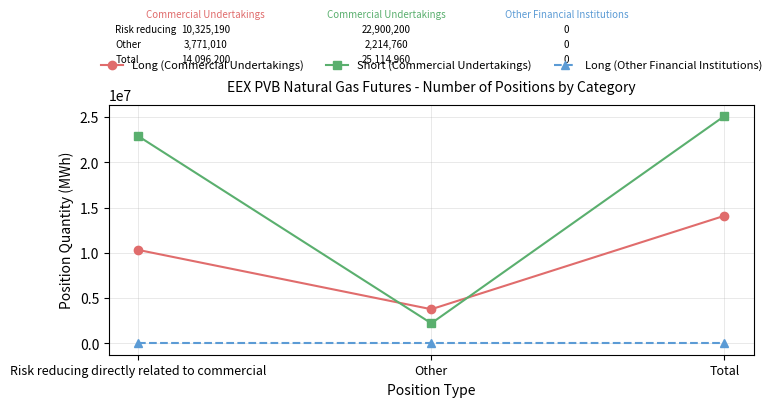

Reading left to right, extract all data points from this chart.

Long (Commercial Undertakings): Risk reducing directly related to commercial=10325190	Other=3771010	Total=14096200
Short (Commercial Undertakings): Risk reducing directly related to commercial=22900200	Other=2214760	Total=25114960
Long (Other Financial Institutions): Risk reducing directly related to commercial=0	Other=0	Total=0